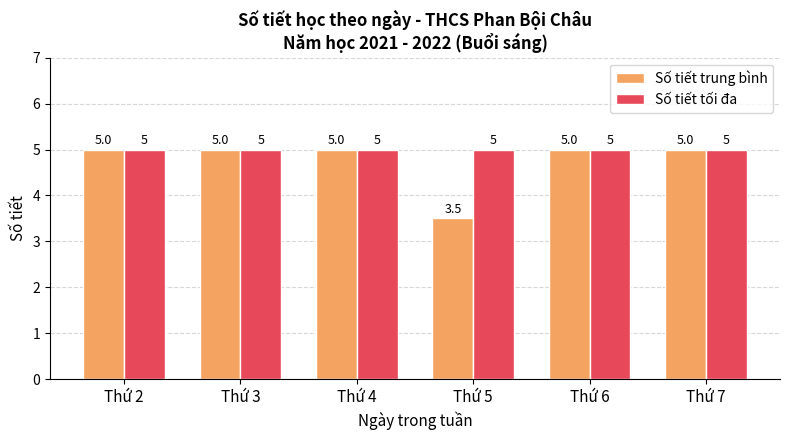

Rank the series by their average value, from highest to lowest.

Số tiết tối đa, Số tiết trung bình